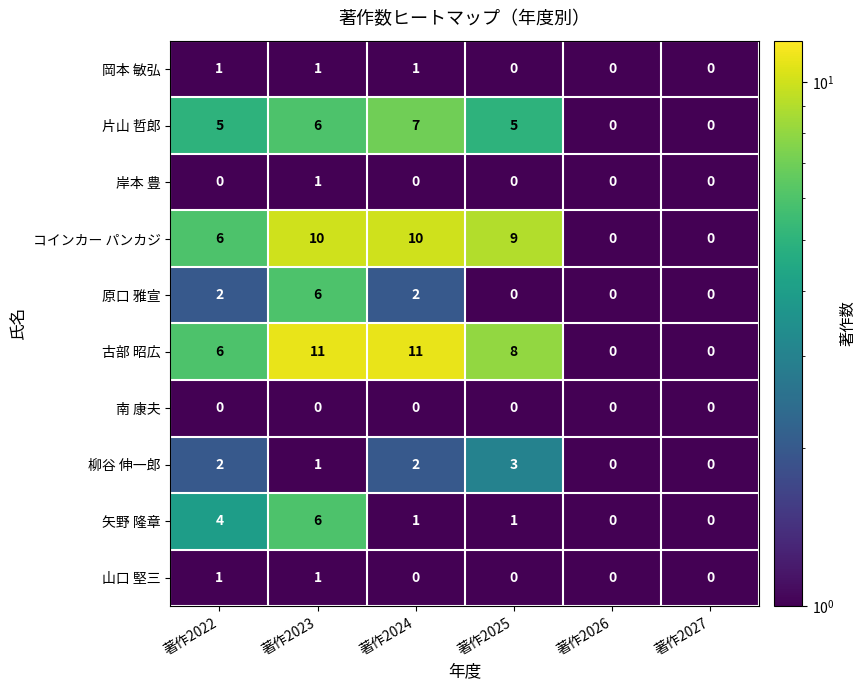

What is the sum of all 片山 哲郎 values?

23